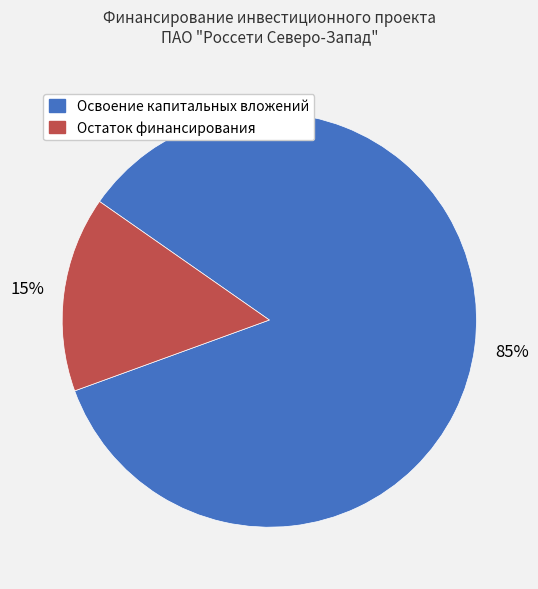

Rank the categories by value from lowest to highest.

Остаток финансирования, Освоение капитальных вложений